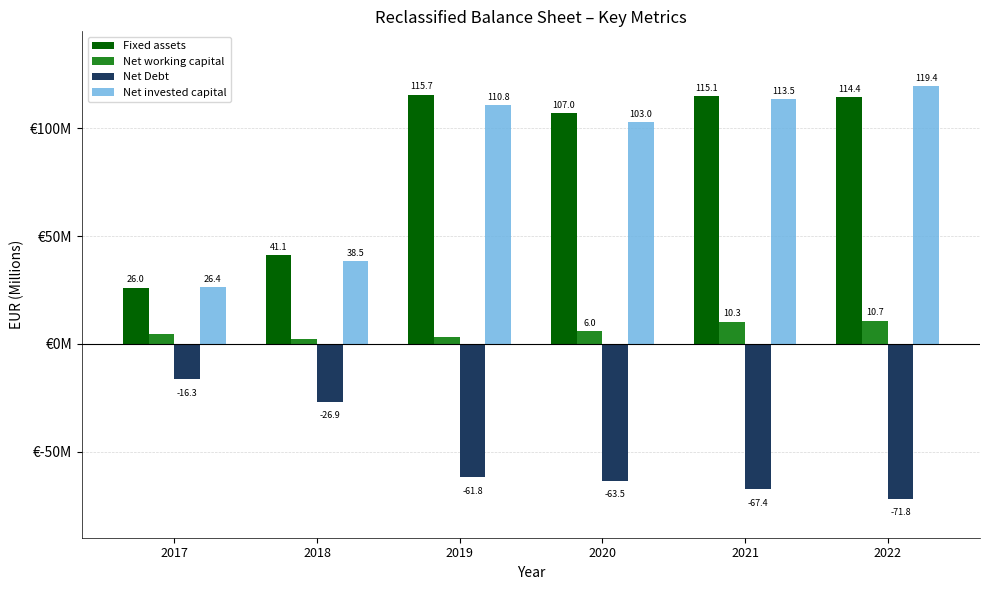

At which category does the chart reach its minimum across all series?

2022